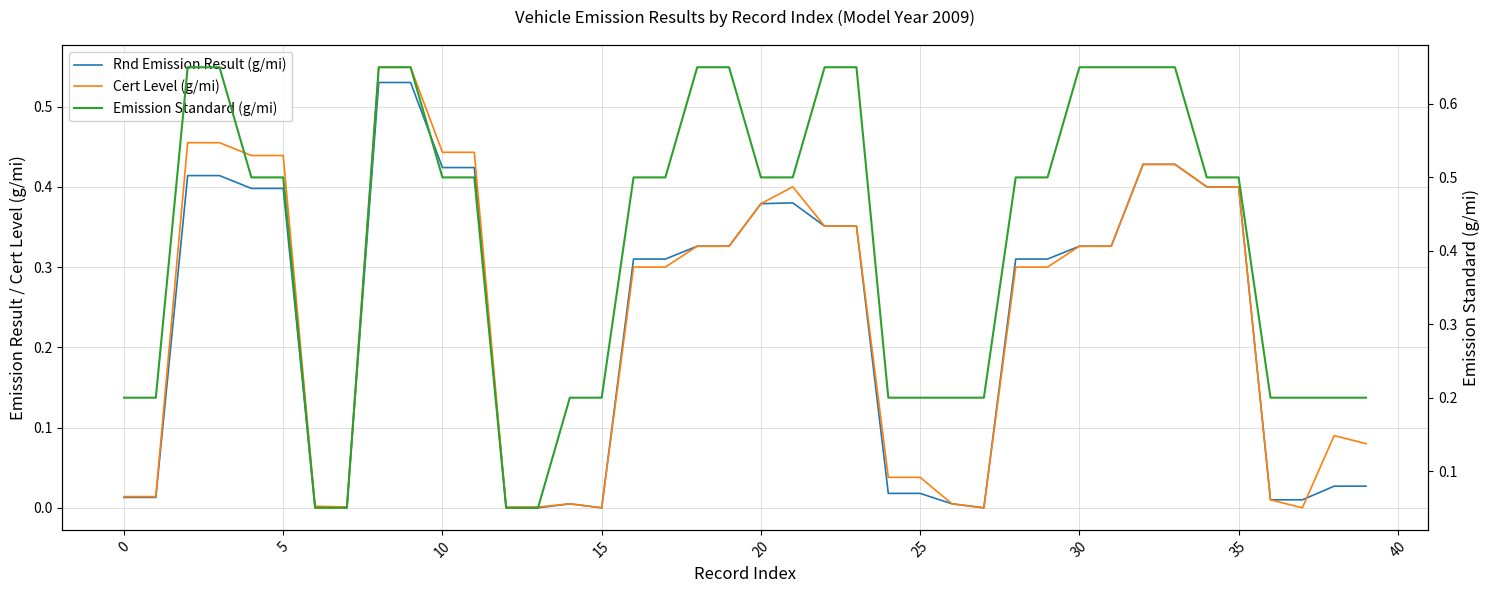

At how many categories does at least one series exceed 0?

40